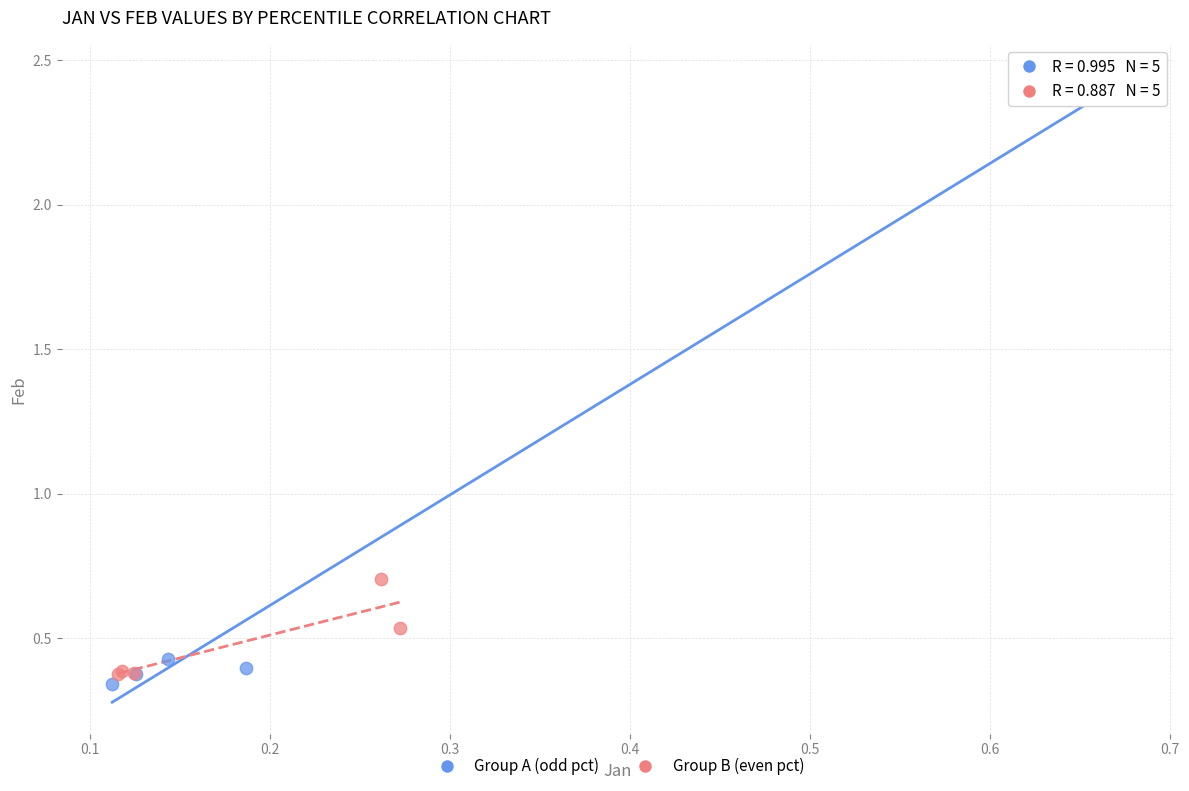

Which series has the widest spread of Y values?

Group A (odd pct)